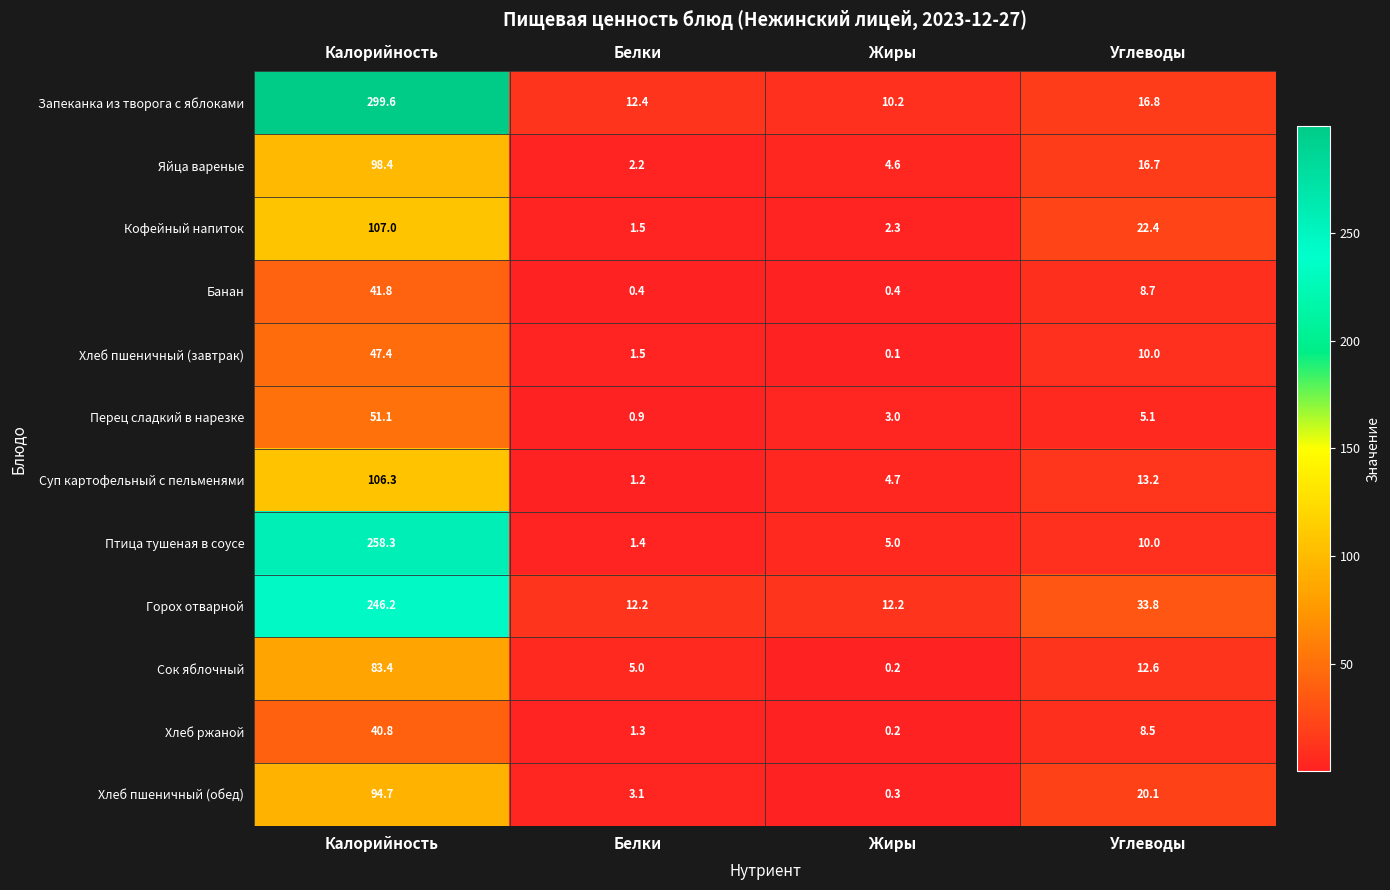

Where is Хлеб пшеничный (обед) nearest to the value 47?

Углеводы